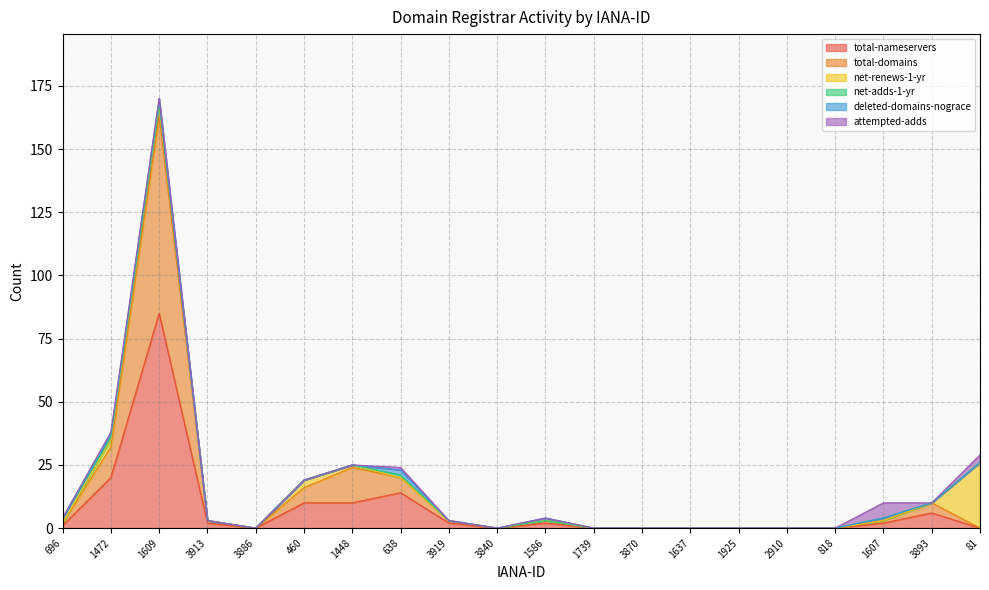

How many values in the attempted-adds series exceed 0?

4